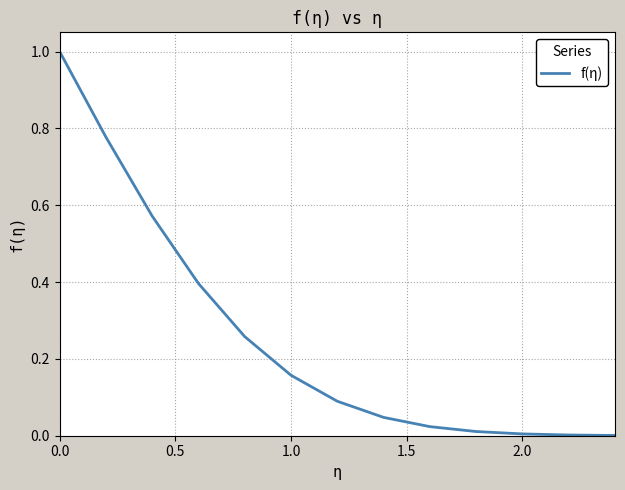

What is the greatest value displayed?

1.0